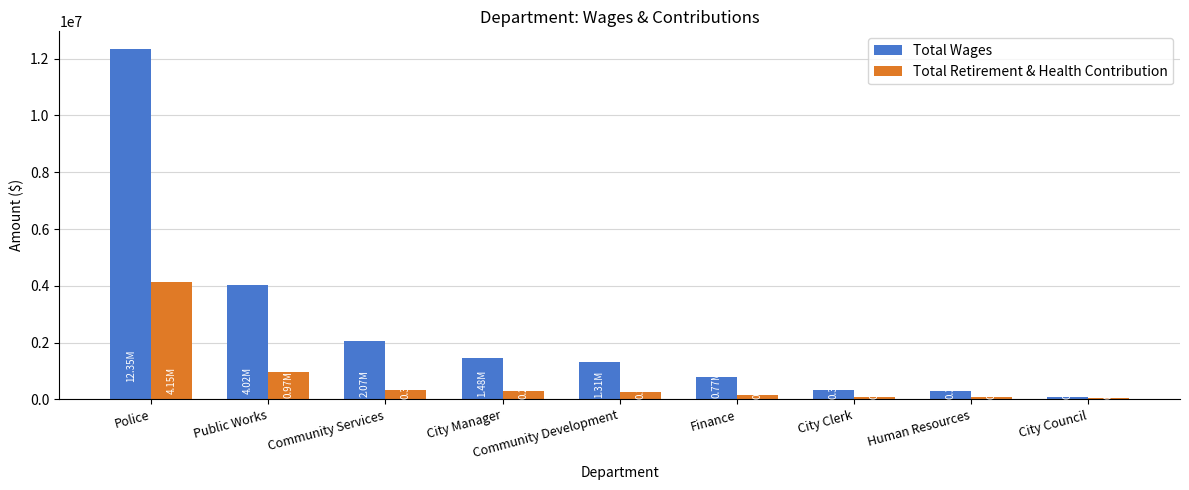

True or false: Total Retirement & Health Contribution has a value of 291705 at City Manager.

True